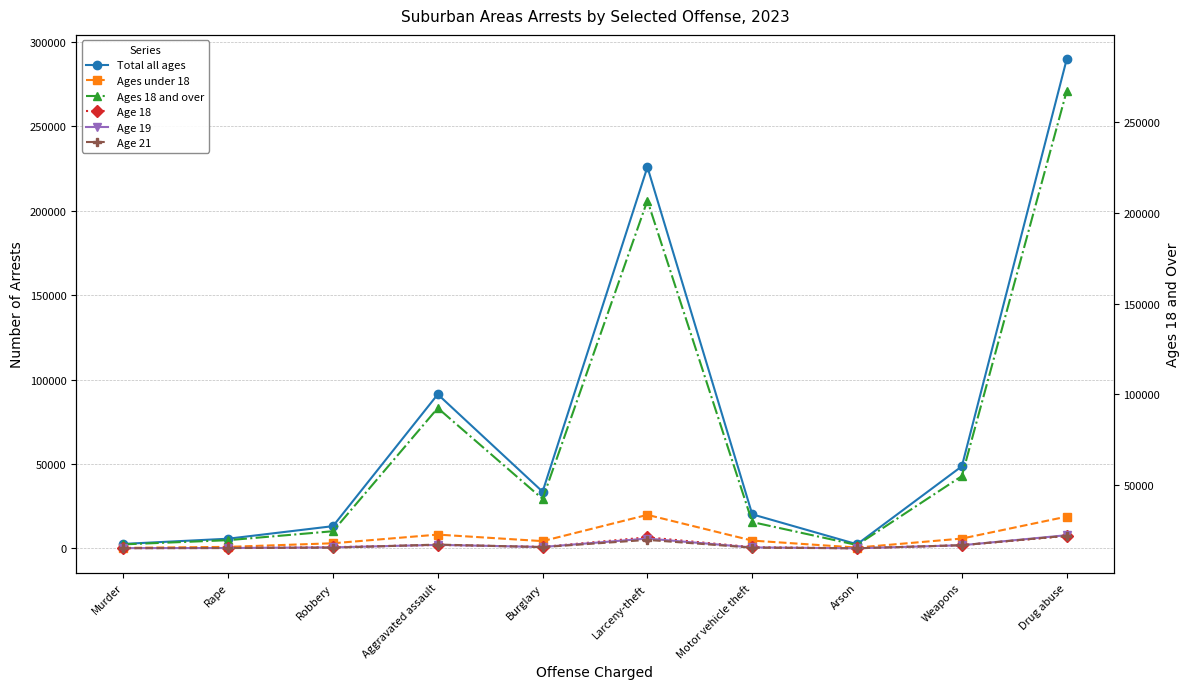

Which series has the largest total across all categories?

Total all ages